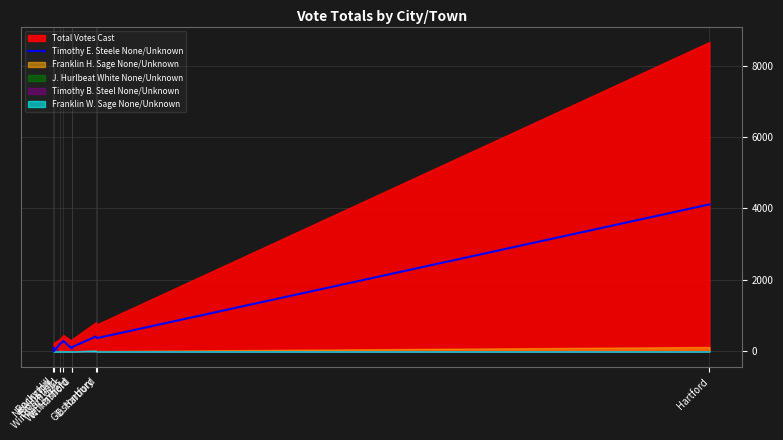

What is the ratio of the value at W. Hartford to the value at Bloomfield?

0.4